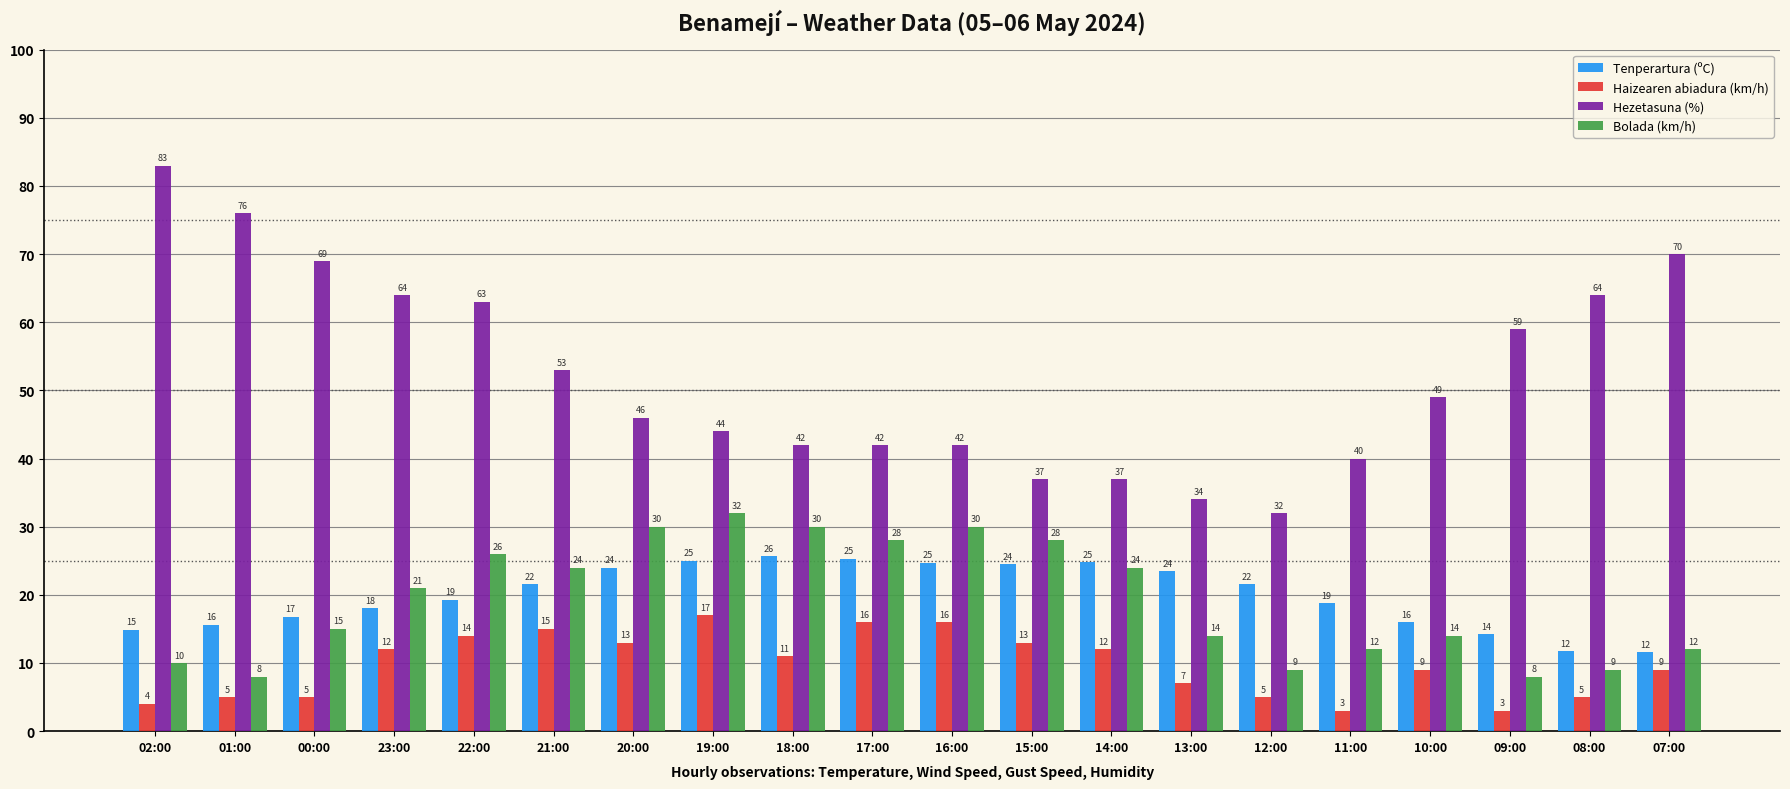

At 01:00, list the series in order from largest to smallest.

Hezetasuna (%), Tenperartura (ºC), Bolada (km/h), Haizearen abiadura (km/h)